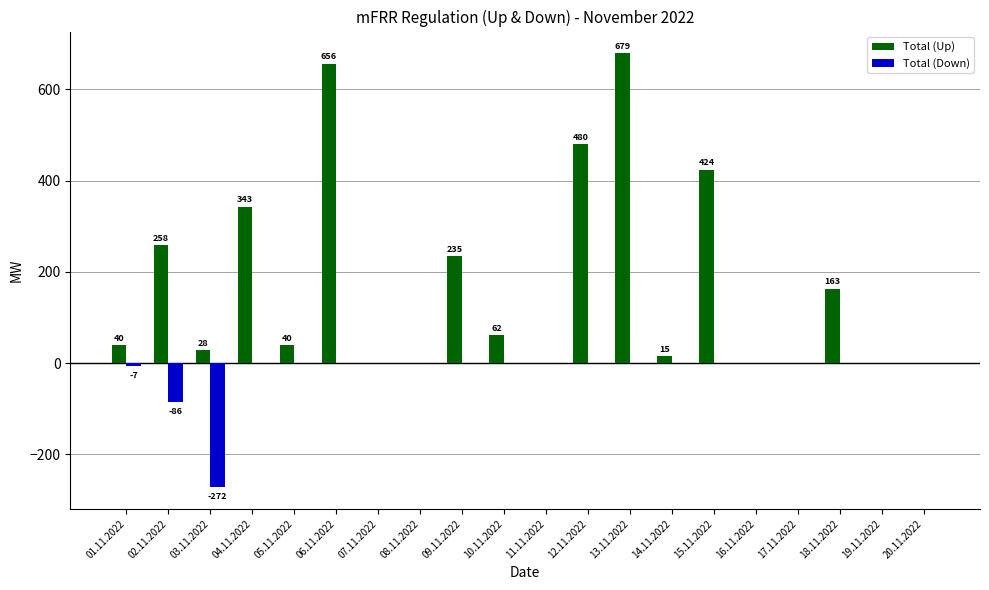

What is the sum of all Total (Up) values?

3423